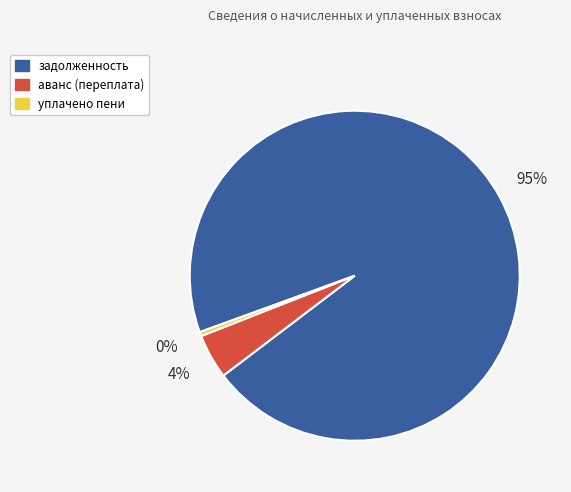

Is задолженность the majority of the pie?

Yes